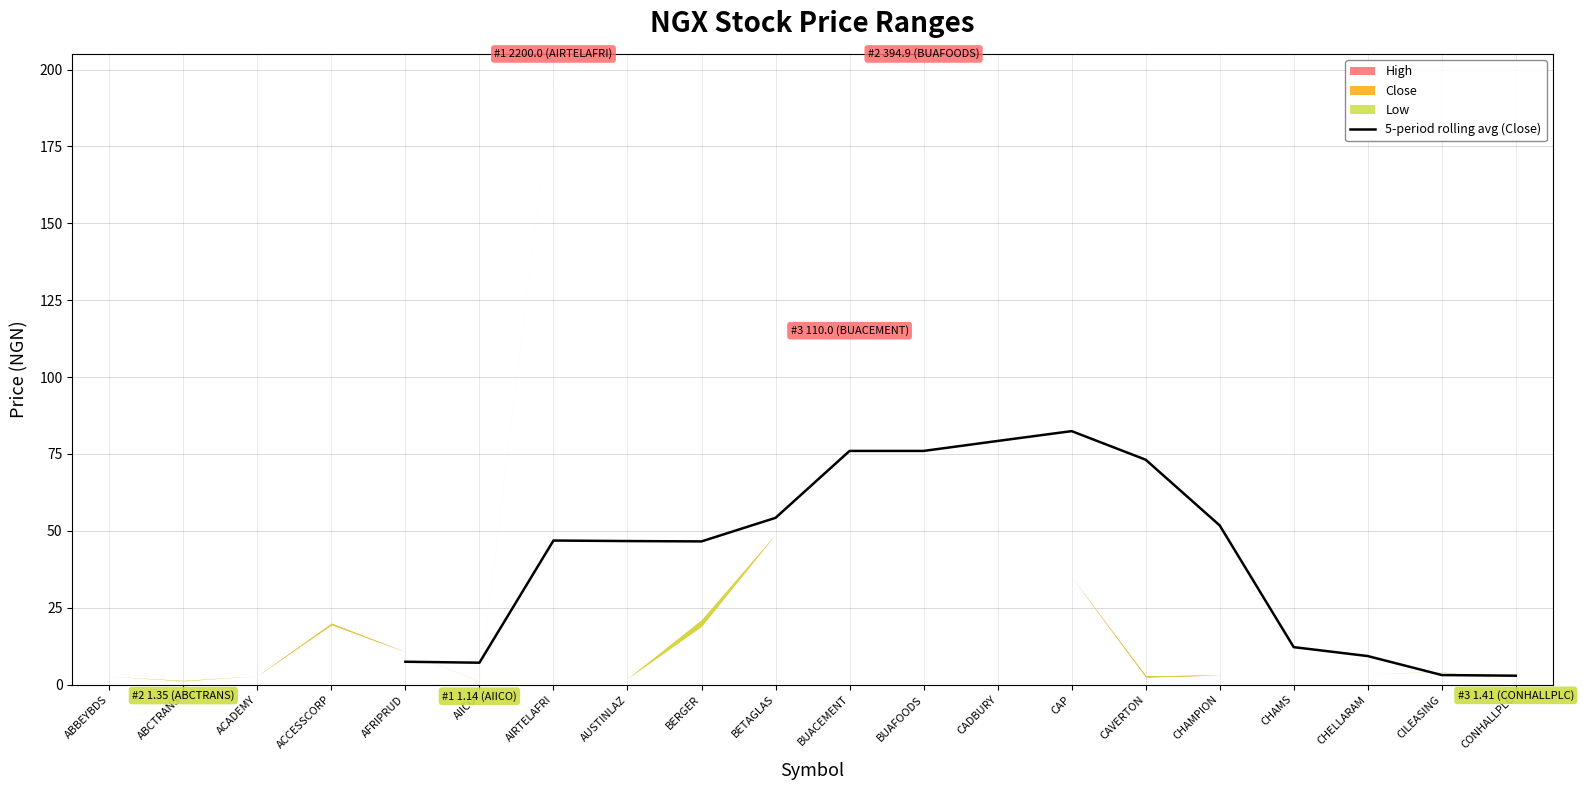

True or false: 5-period rolling avg (Close) has a value of 79.2 at CADBURY.

True